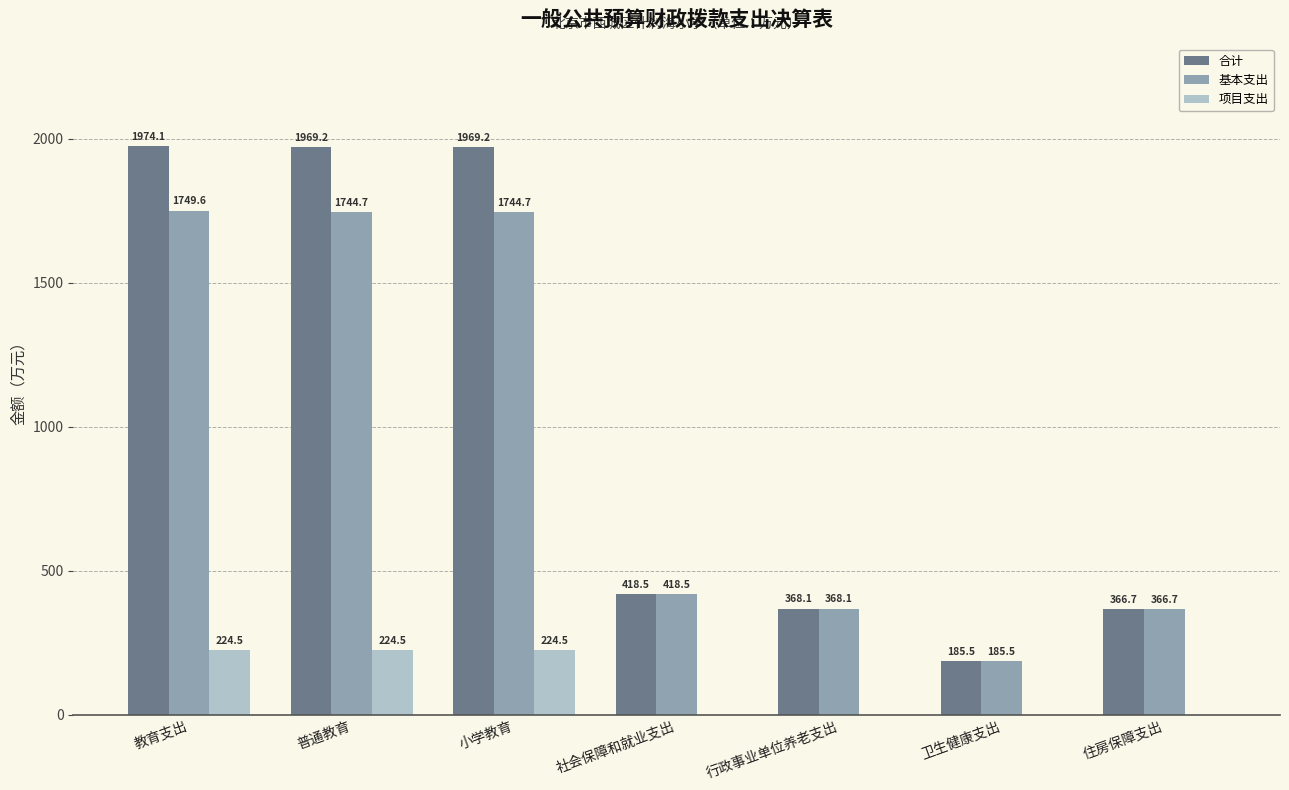

At which category is the sum across all series the highest?

教育支出